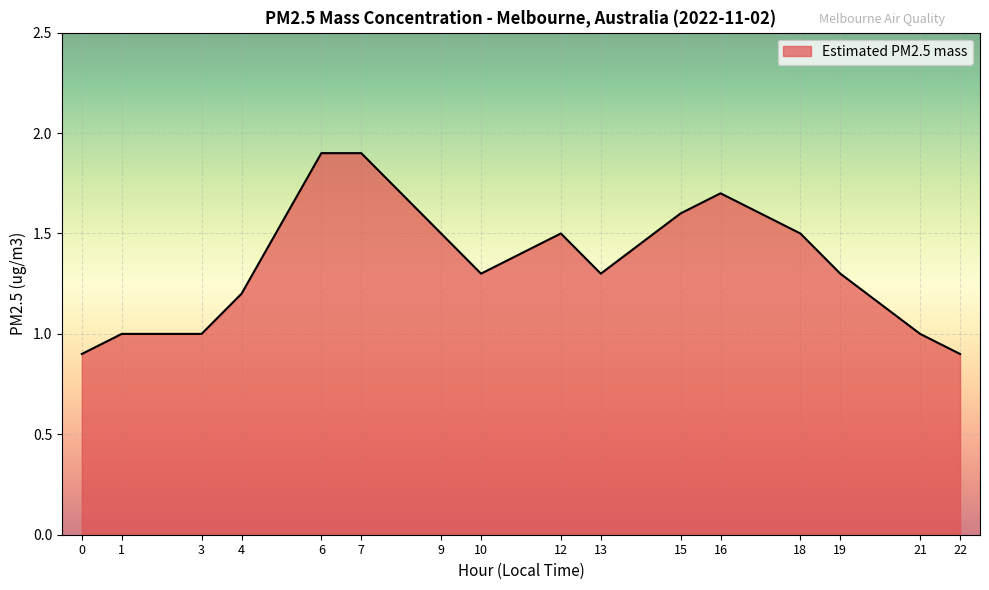

What is the ratio of the value at 1 to the value at 10?

0.8